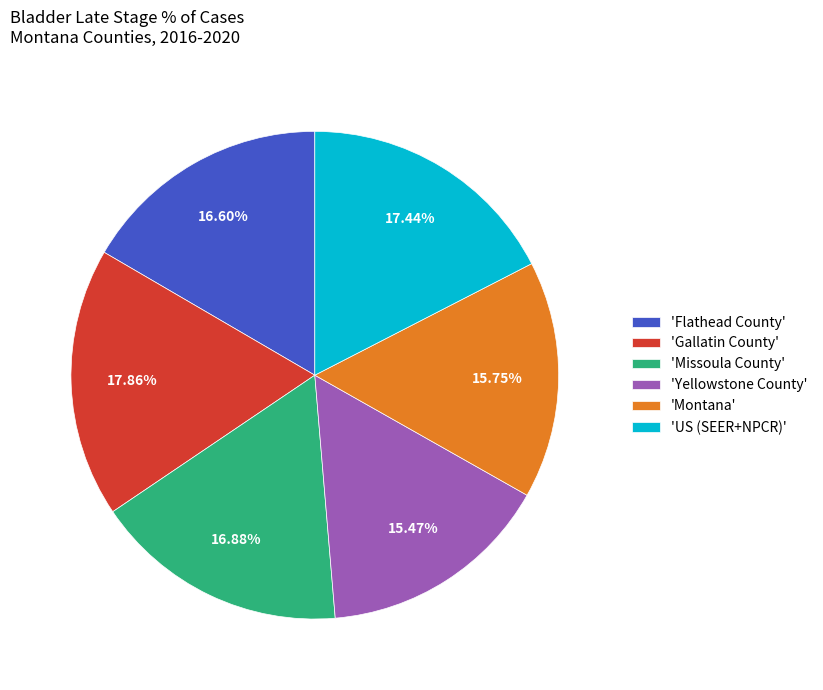

How many segments does this pie chart have?

6